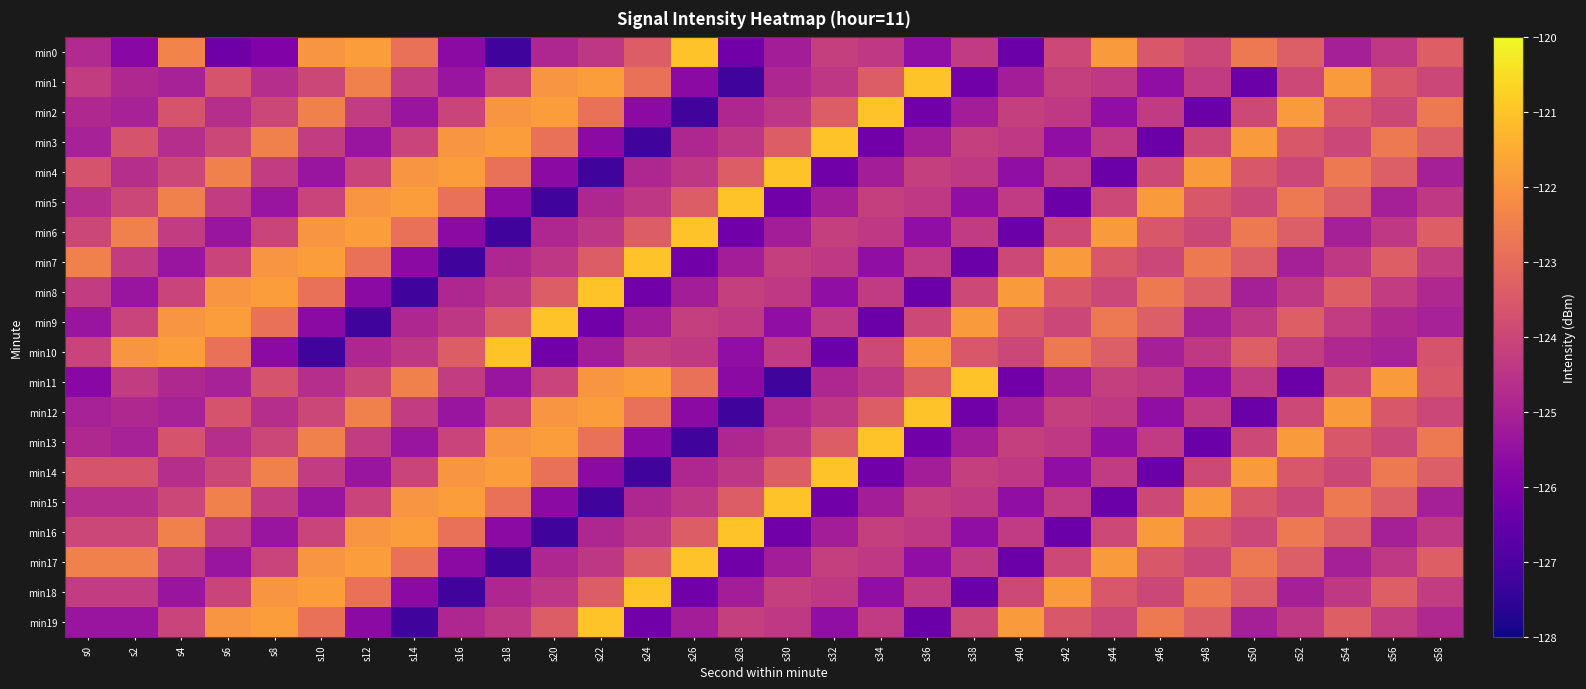

How many data points does each series have?

30